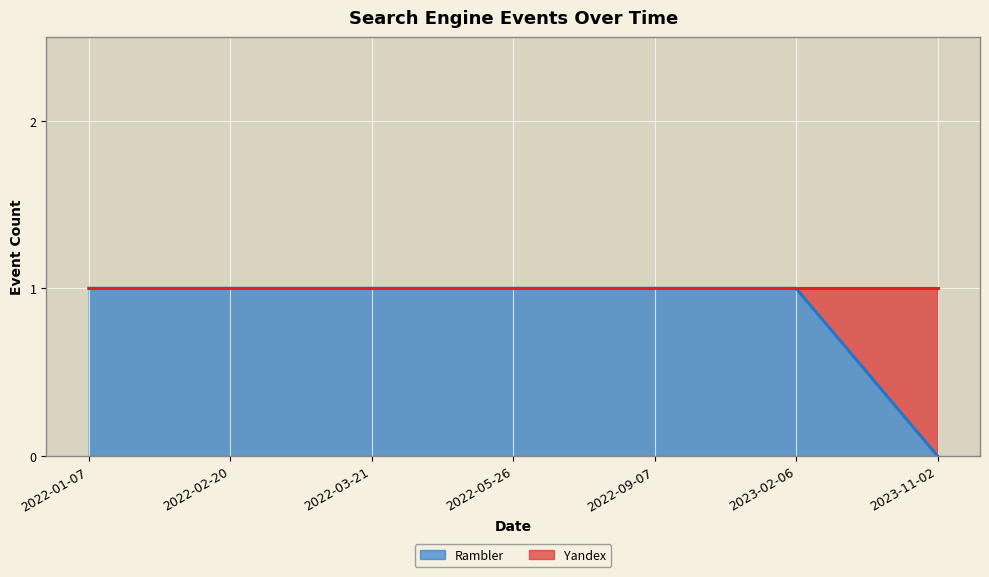

What position from the left is 2022-01-07?

1